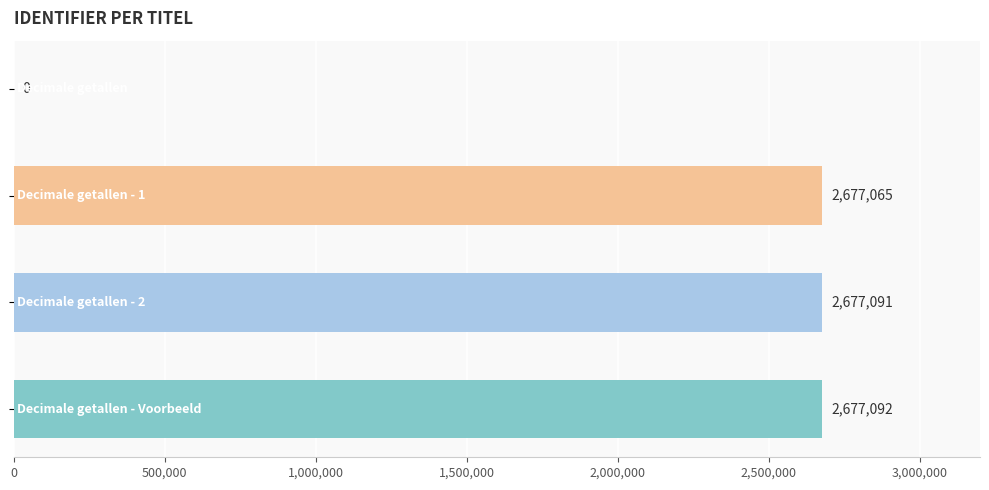

What is the sum of all values?

8031248